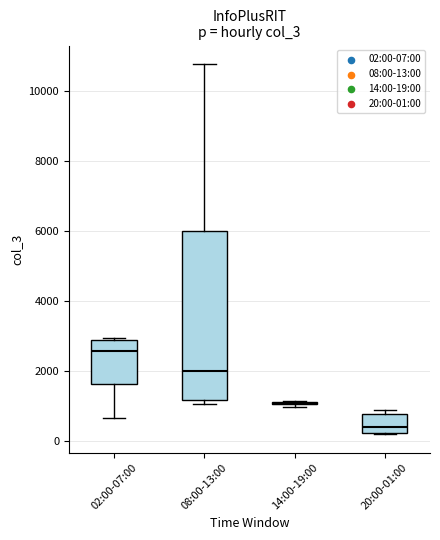

Reading left to right, transcribe this box plot: for each box, give where its median line is, the range the box spans, and where its two whiskers end, as read against the y-axis. The values are not printed on the chart, so give them approximately, as read against the axis.

02:00-07:00: median 2600, box 1600 to 2800, whiskers 600 to 3000
08:00-13:00: median 2000, box 1200 to 6000, whiskers 1000 to 10800
14:00-19:00: box collapsed to a line at 1000, whiskers 1000 to 1200
20:00-01:00: median 400, box 200 to 800, whiskers 200 to 800 (just above the box's upper edge)